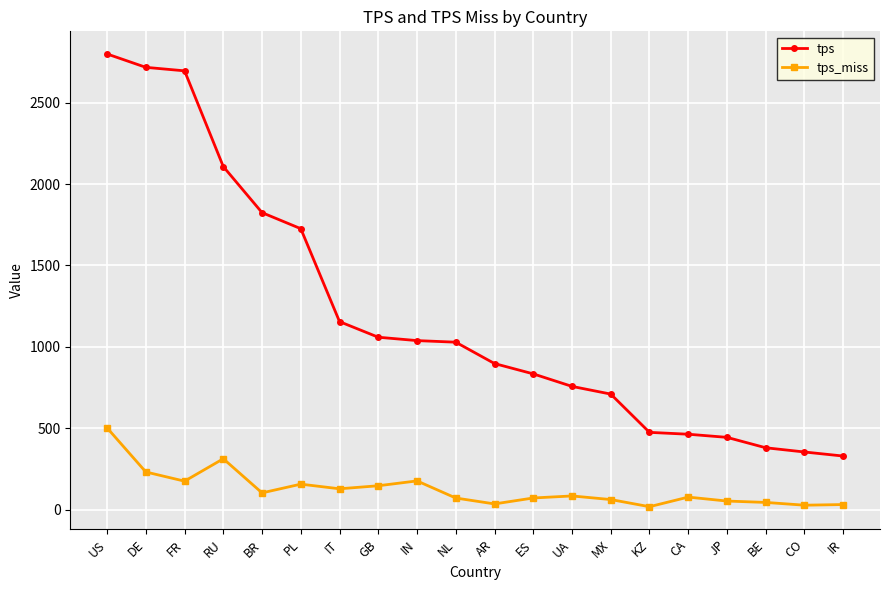

What is the difference between the maximum and second lowest values in the tps series?

2445.4